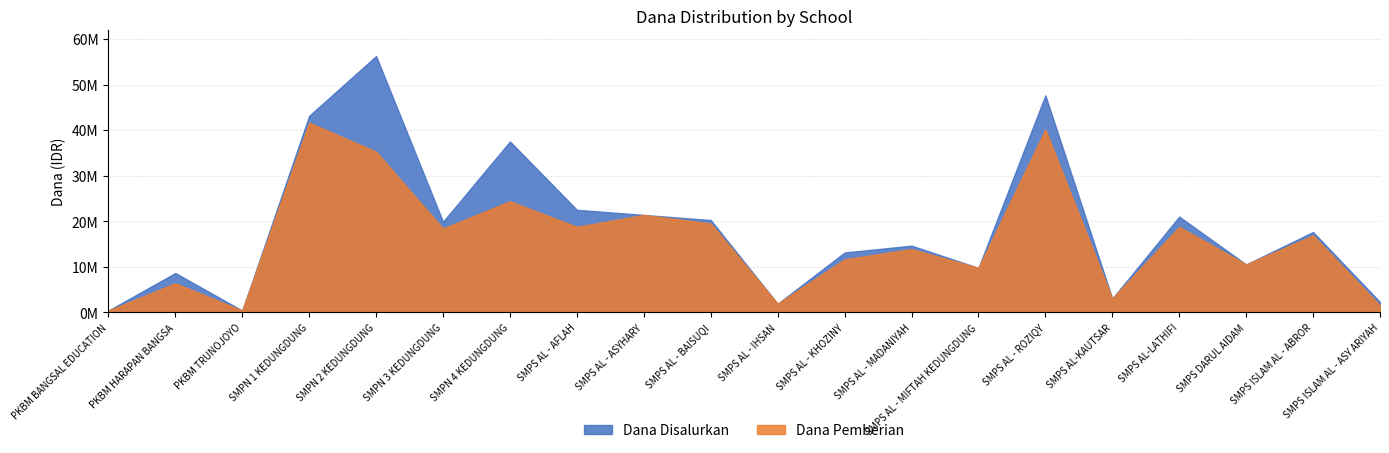

At which label does Dana Pemberian first exceed 16875000?

SMPN 1 KEDUNGDUNG